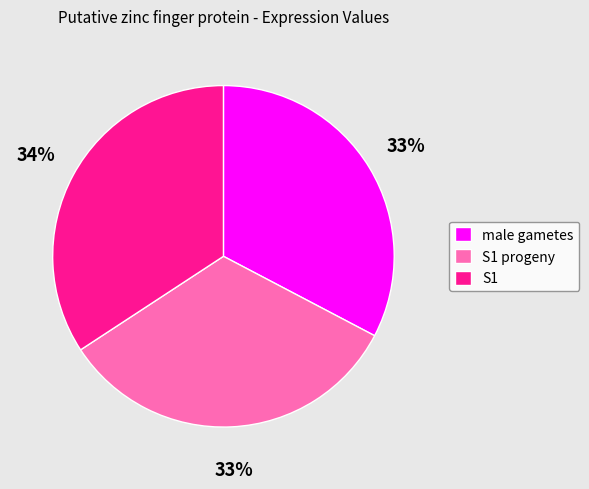

Which category has the biggest portion of the pie?

S1